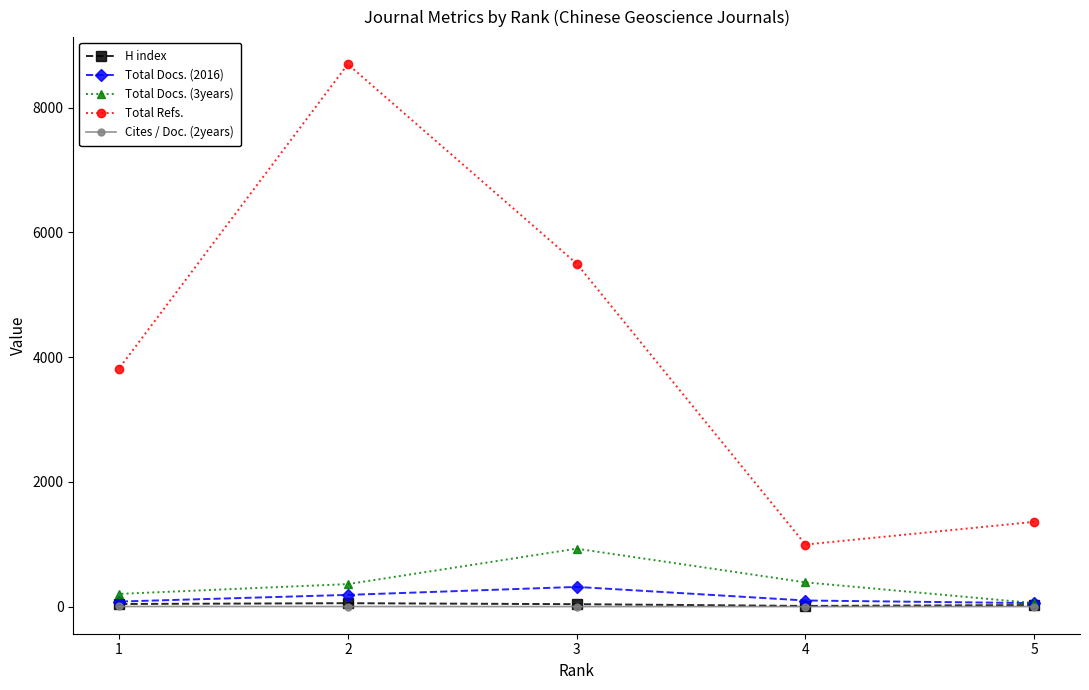

At which label is Total Refs. closest to 4846?

3